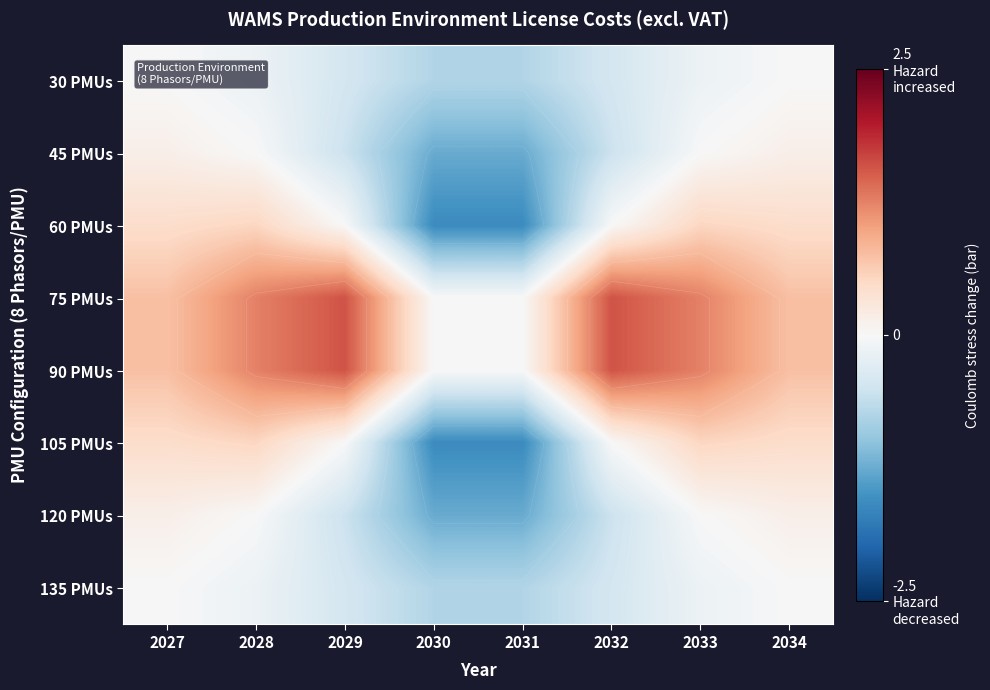

At which category is the sum across all series the highest?

2028